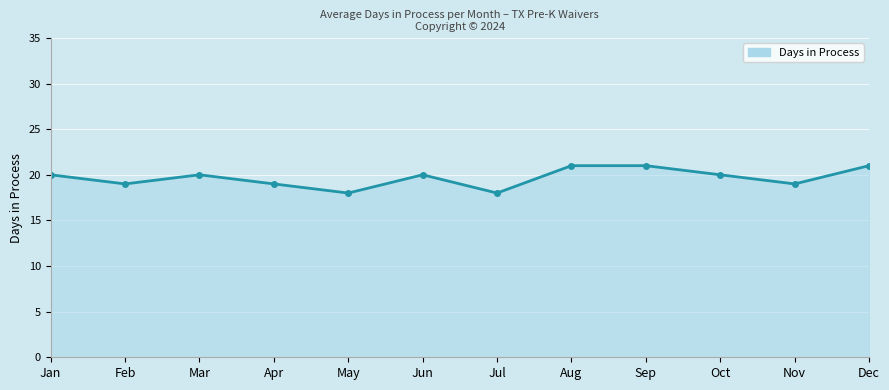

What is the change in value from Feb to Mar?

+1